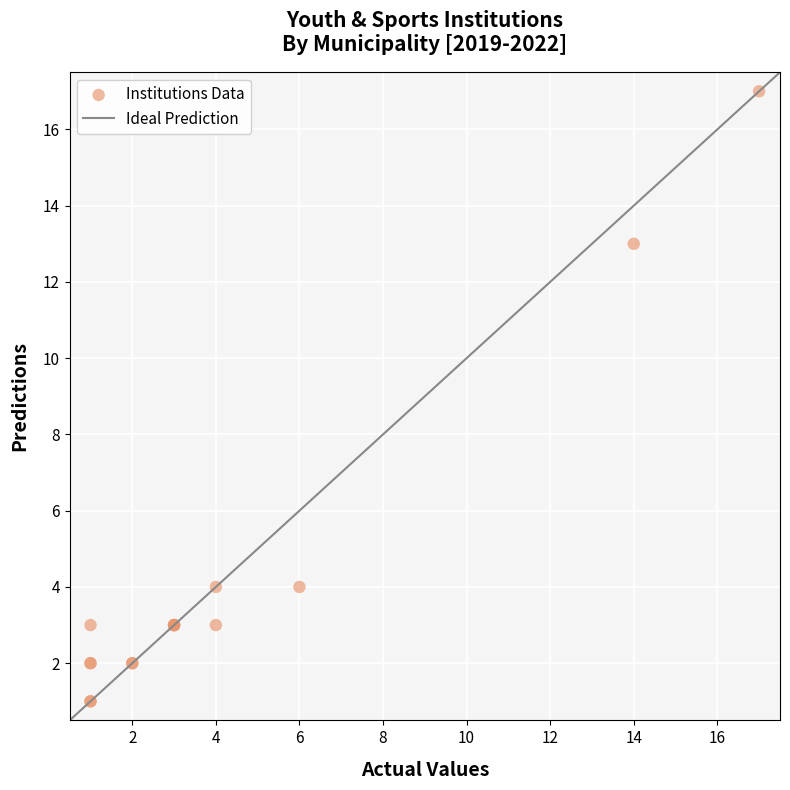

What Y value in the scatter plot is closest to 9?

13